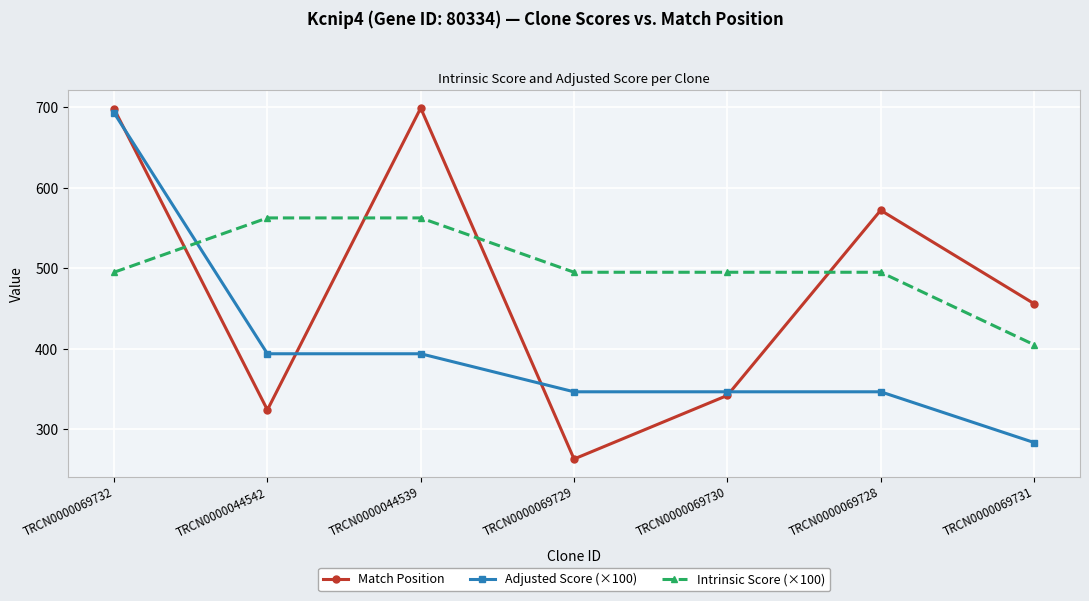

At how many categories does at least one series exceed 425?

7